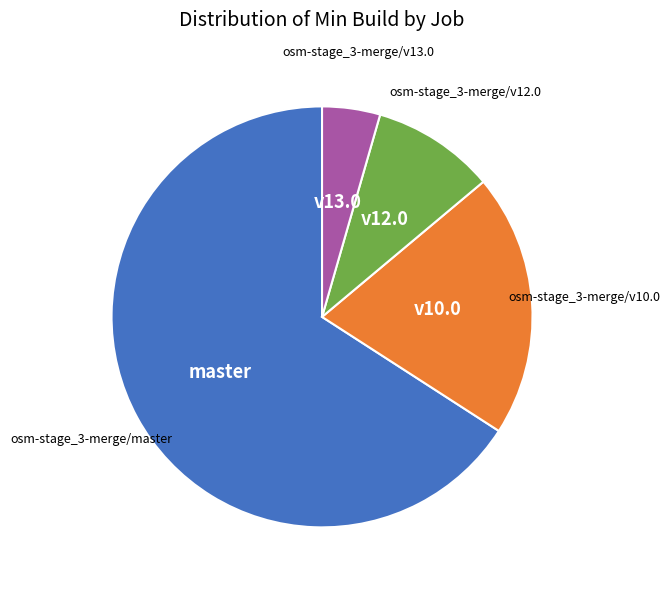

Is there any slice that represents more than half of the pie?

Yes